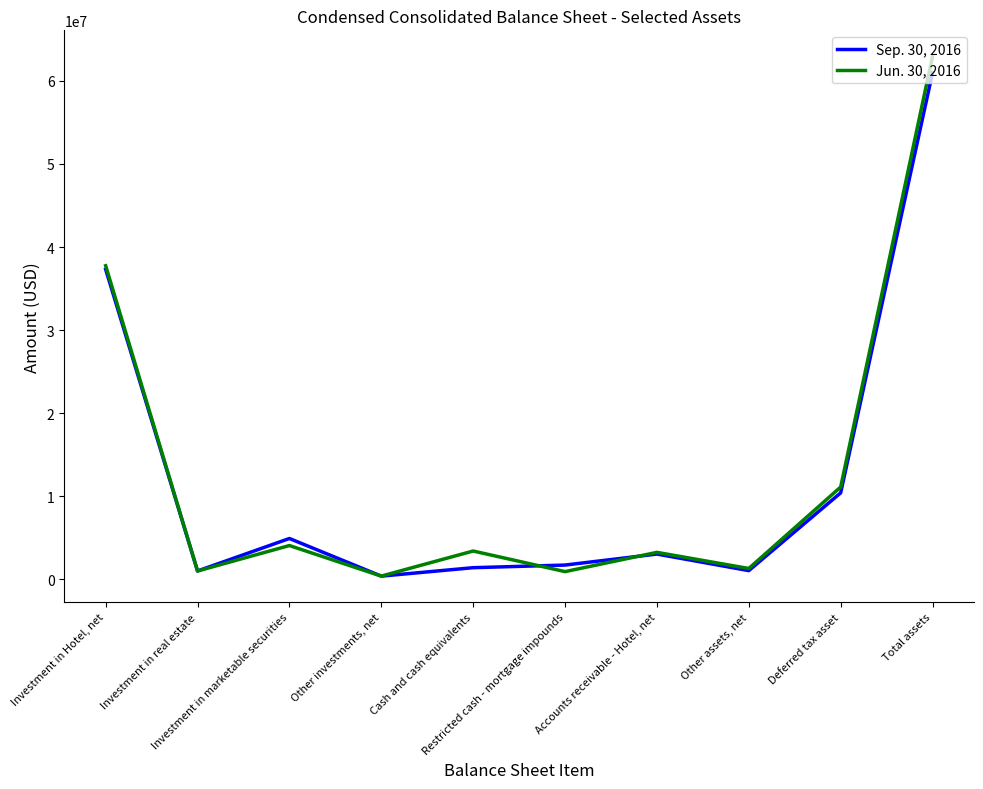

Rank the series by their maximum value, from highest to lowest.

Jun. 30, 2016, Sep. 30, 2016